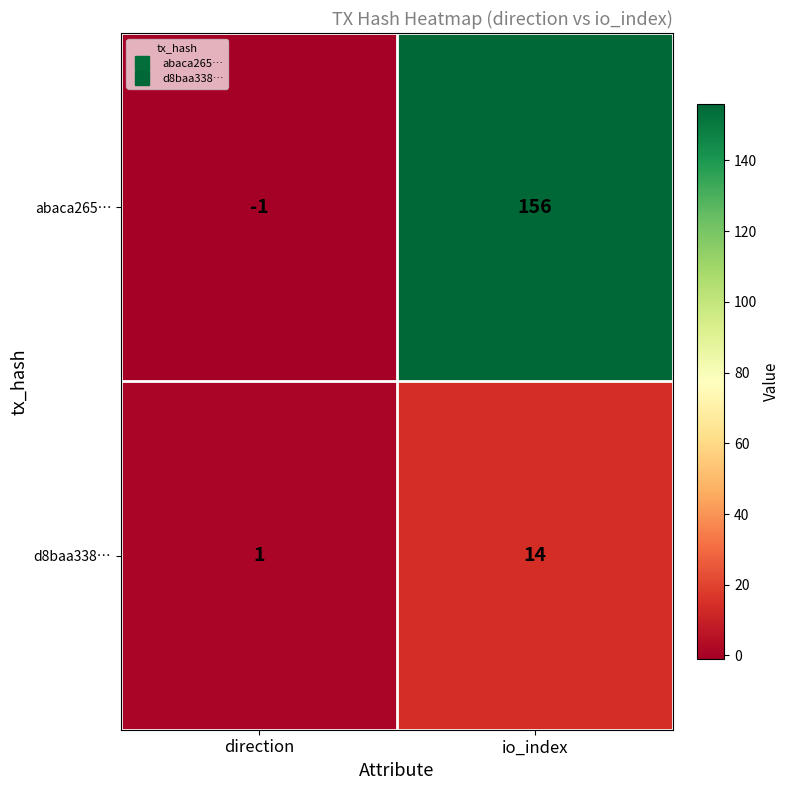

Reading left to right, extract all data points from this chart.

abaca265…: direction=-1	io_index=156
d8baa338…: direction=1	io_index=14